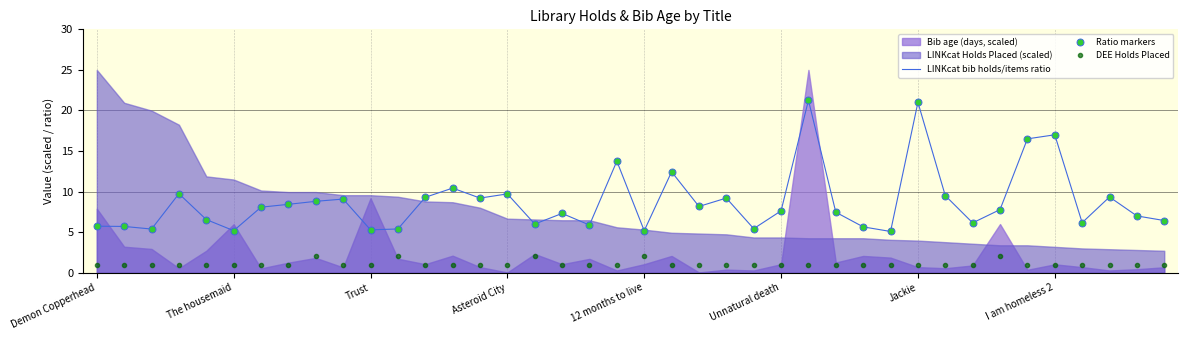

What is the maximum value for DEE Holds Placed?

2.0